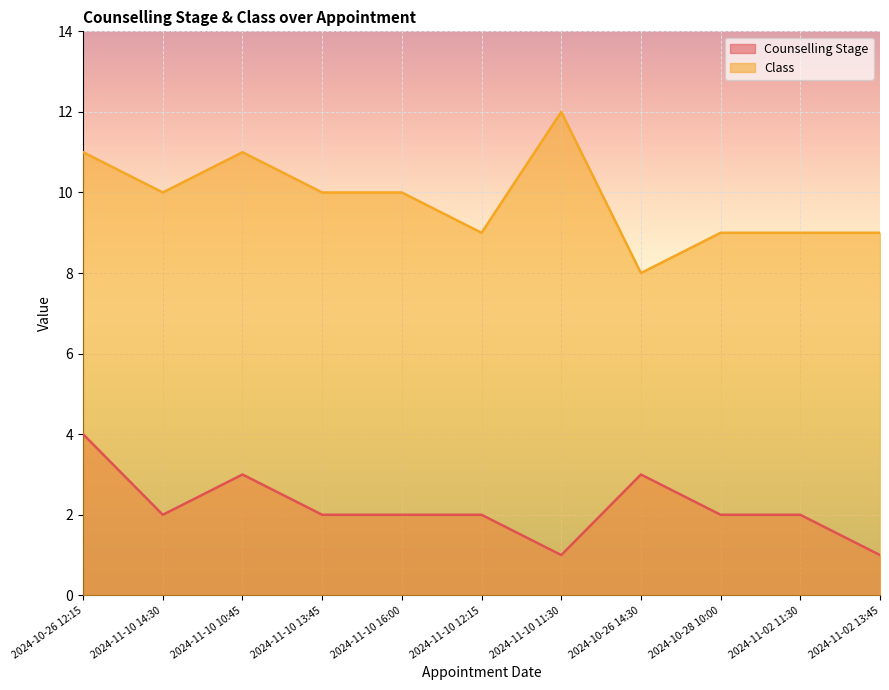

Rank the categories by Counselling Stage value from highest to lowest.

2024-10-26 12:15, 2024-11-10 10:45, 2024-10-26 14:30, 2024-11-10 14:30, 2024-11-10 13:45, 2024-11-10 16:00, 2024-11-10 12:15, 2024-10-28 10:00, 2024-11-02 11:30, 2024-11-10 11:30, 2024-11-02 13:45